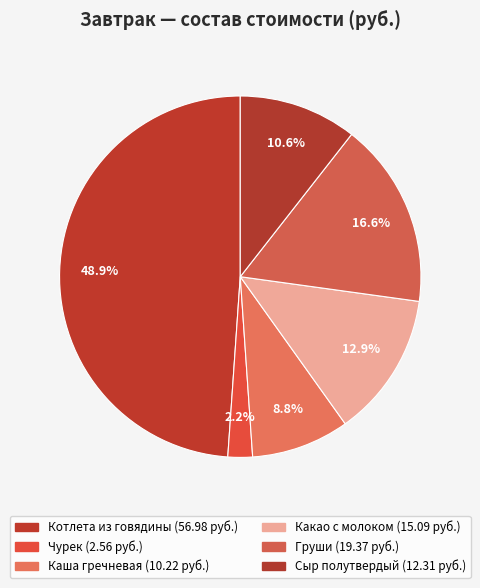

How many segments does this pie chart have?

6